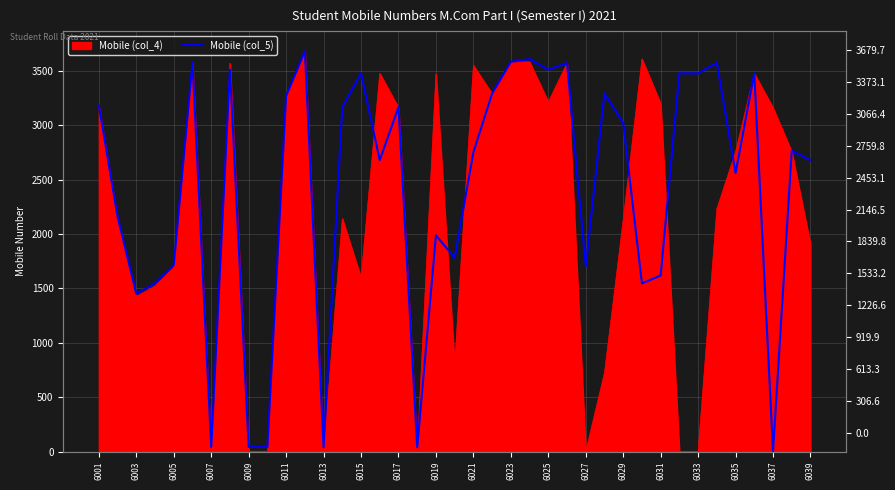

Between 6009 and 6001, which is larger?

6001